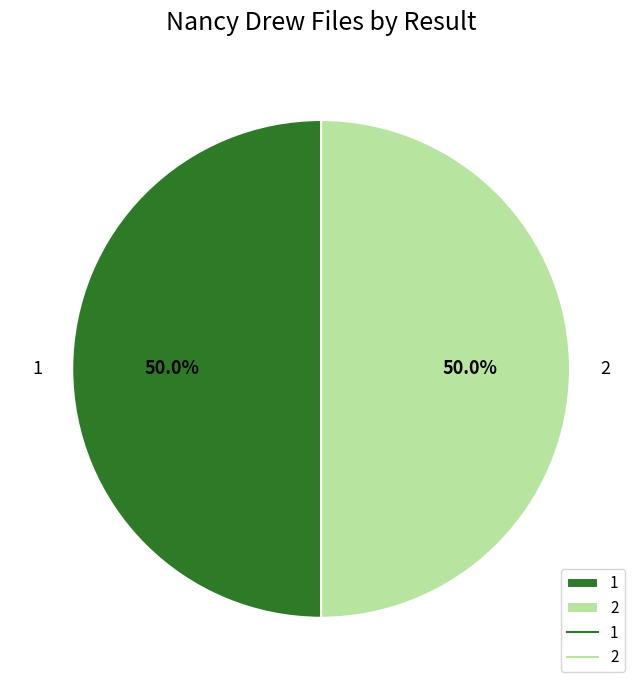

Is it true that 2 is 50% of the pie?

True